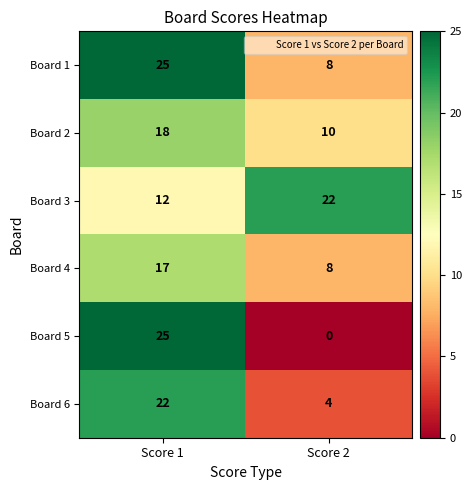

What is the sum of all Board 5 values?

25